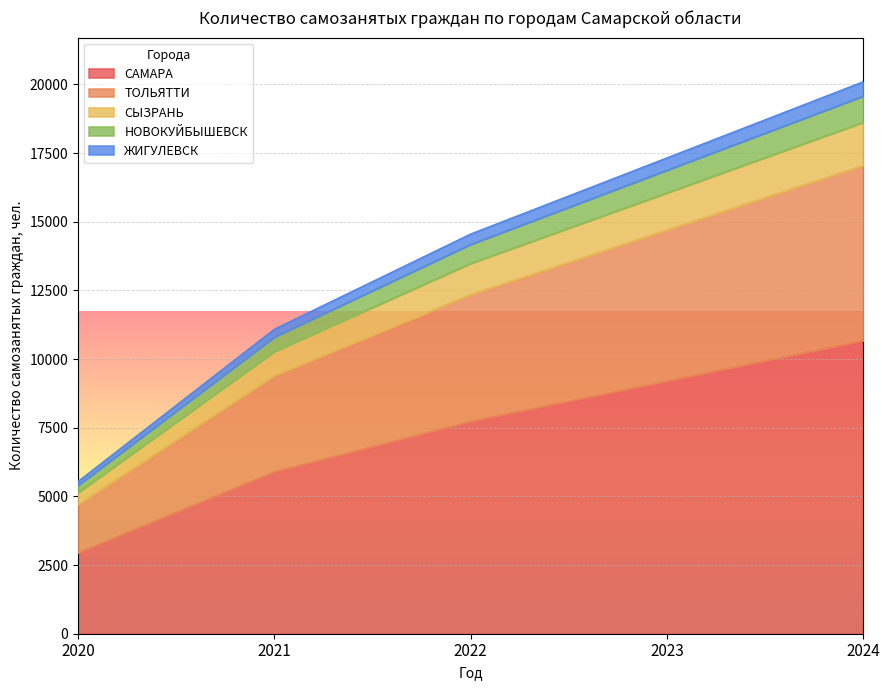

How many data points does each series have?

5